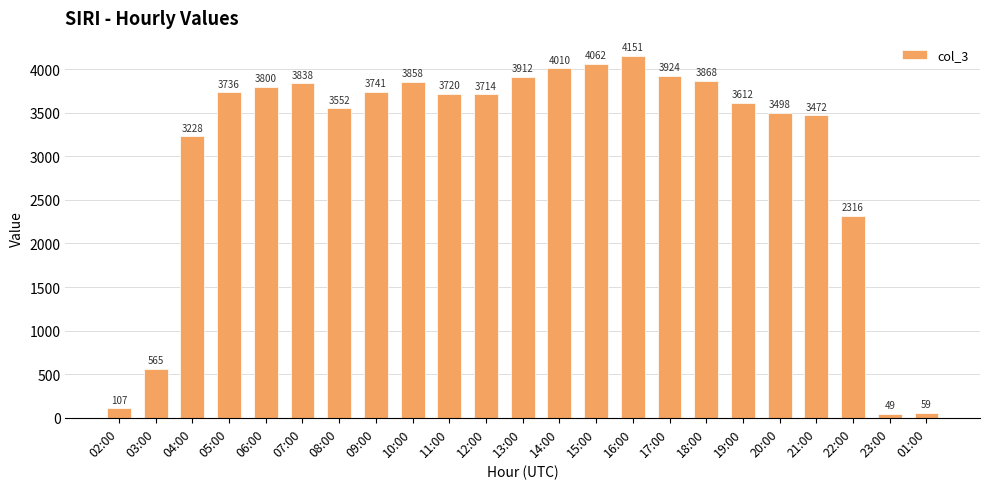

Reading left to right, list all the values displayed in this chart.

107	565	3228	3736	3800	3838	3552	3741	3858	3720	3714	3912	4010	4062	4151	3924	3868	3612	3498	3472	2316	49	59